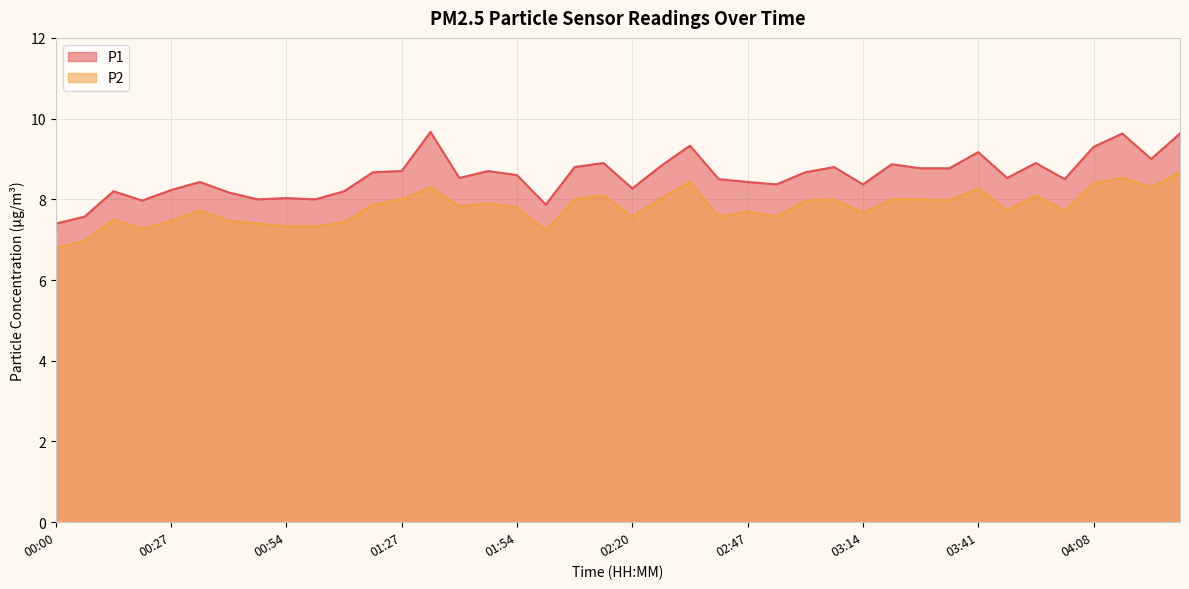

Reading right to left, extract all data points from this chart.

P1: 9.6	9.0	9.6	9.3	8.5	8.9	8.5	9.2	8.8	8.8	8.9	8.4	8.8	8.7	8.4	8.4	8.5	9.3	8.8	8.3	8.9	8.8	7.9	8.6	8.7	8.5	9.7	8.7	8.7	8.2	8.0	8.0	8.0	8.2	8.4	8.2	8.0	8.2	7.6	7.4
P2: 8.7	8.3	8.5	8.4	7.7	8.1	7.7	8.3	8.0	8.0	8.0	7.7	8.0	8.0	7.6	7.7	7.6	8.4	8.0	7.6	8.1	8.0	7.2	7.8	7.9	7.8	8.3	8.0	7.9	7.4	7.3	7.3	7.4	7.5	7.7	7.5	7.3	7.5	7.0	6.8